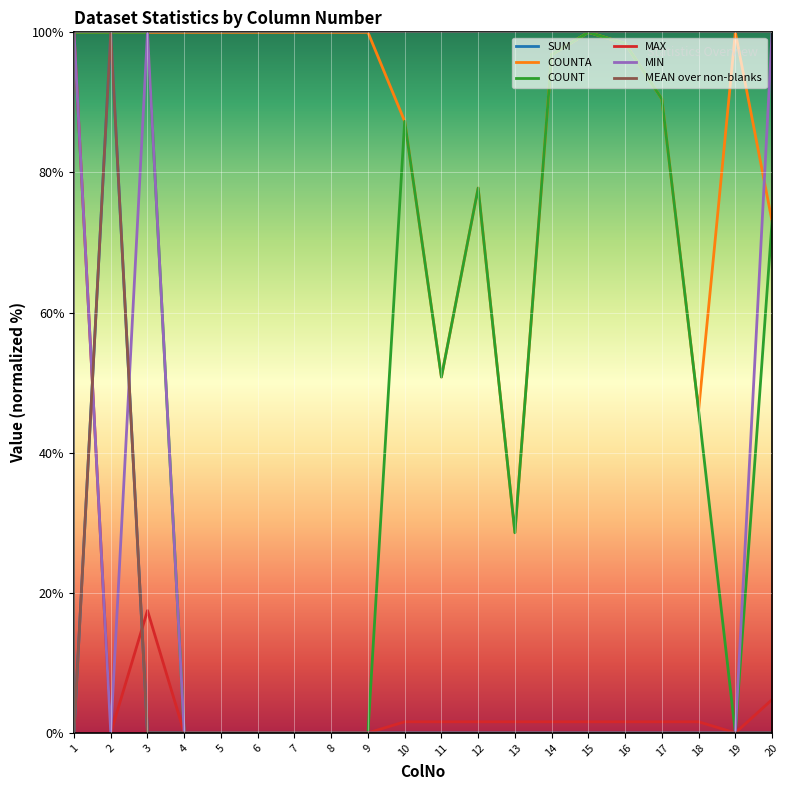

What is the total value across all series at 6?

100.0